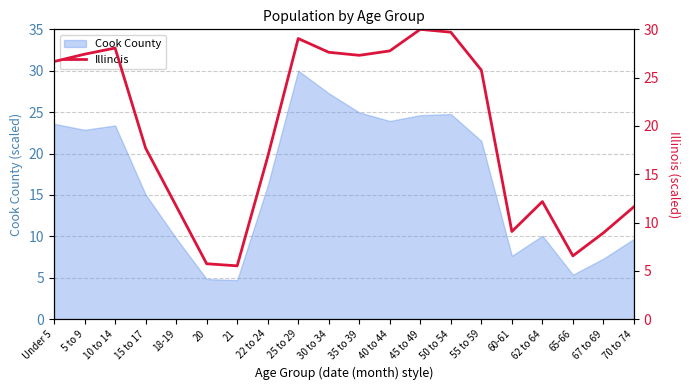

True or false: Cook County has a value of 9.8 at 18-19.

True